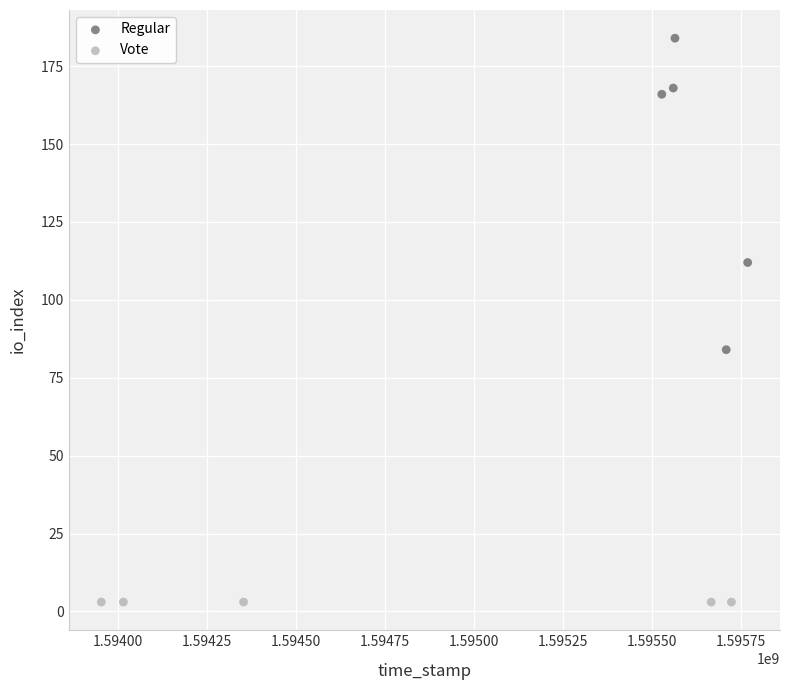

Which series reaches the minimum Y coordinate?

Vote